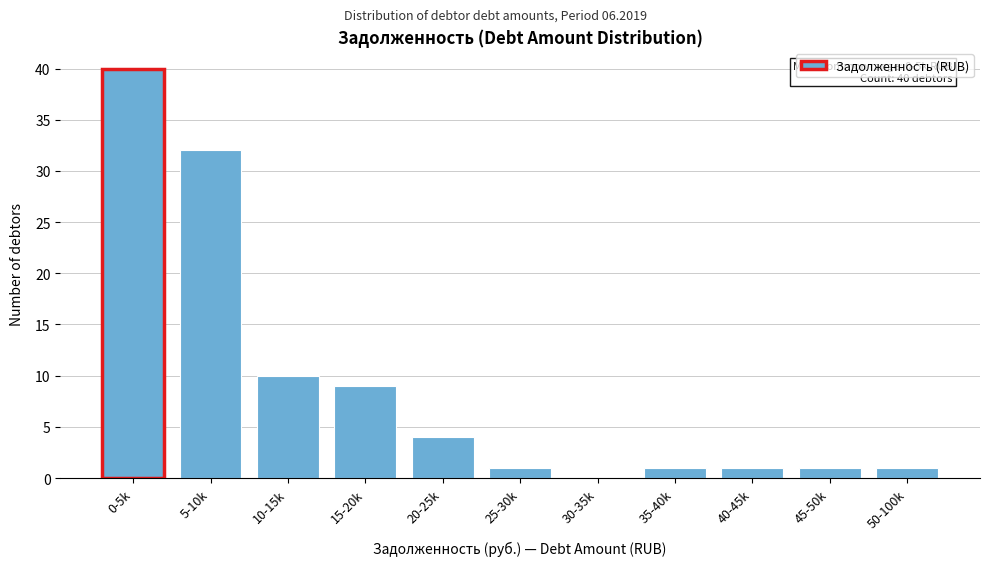

Reading left to right, transcribe all the data shown in this chart.

0-5k=40	5-10k=32	10-15k=10	15-20k=9	20-25k=4	25-30k=1	30-35k=0	35-40k=1	40-45k=1	45-50k=1	50-100k=1